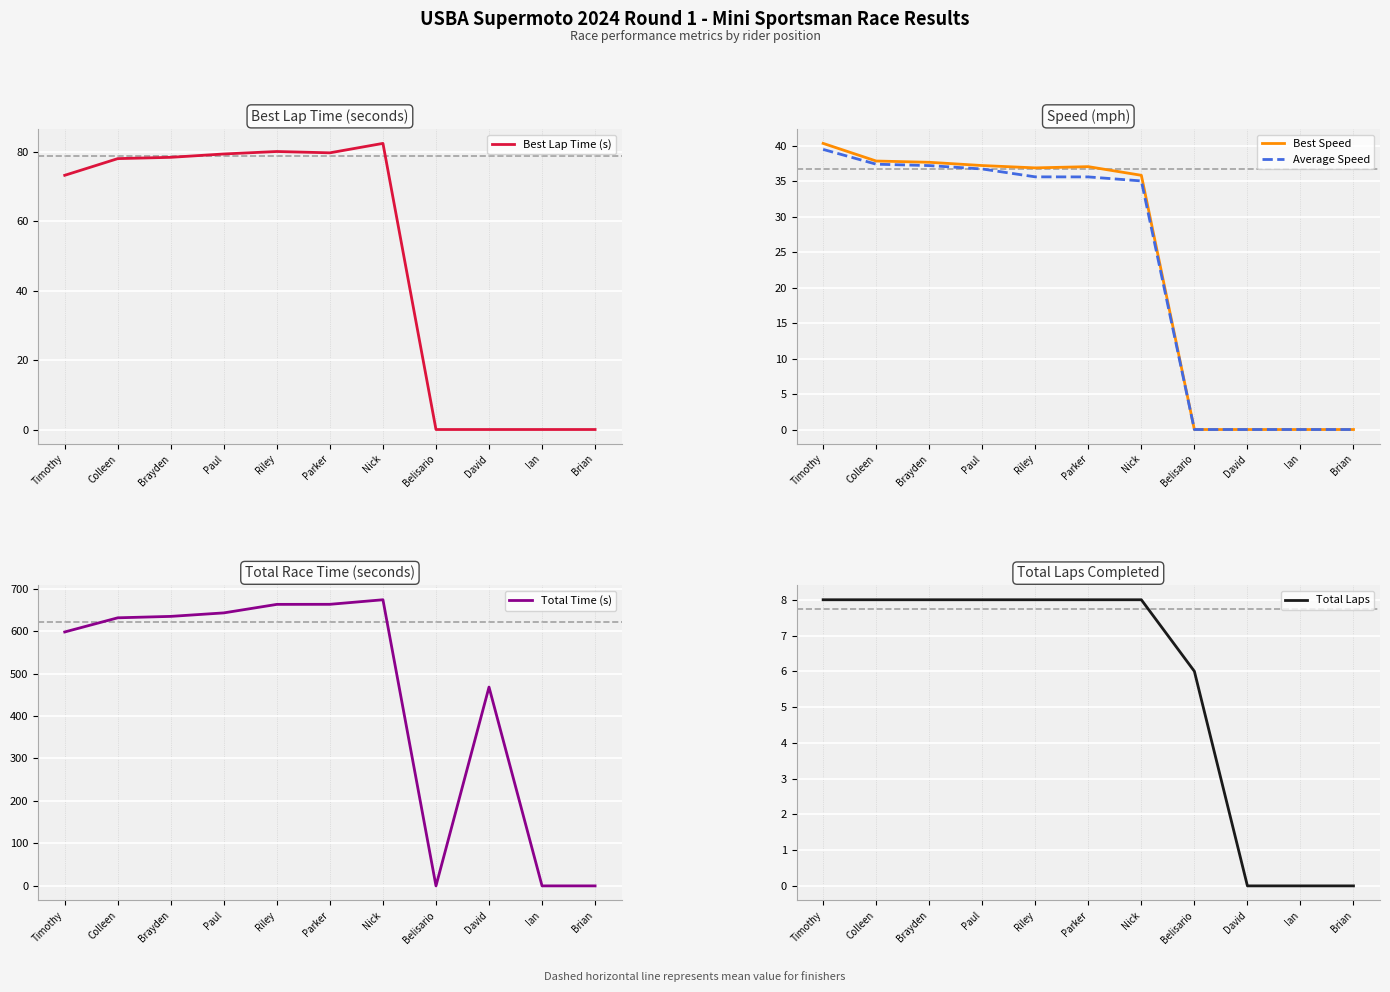

How many interior local peaks does the Best Lap Time (s) series have?

2